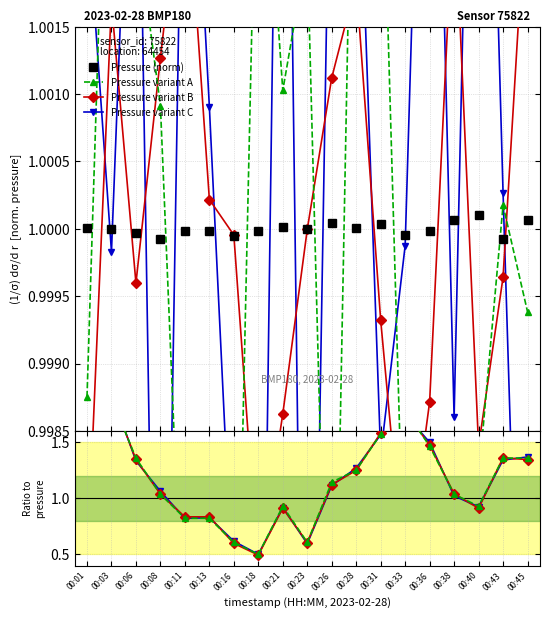

What is the value of the temperature point at the 19th from the left?

1.4